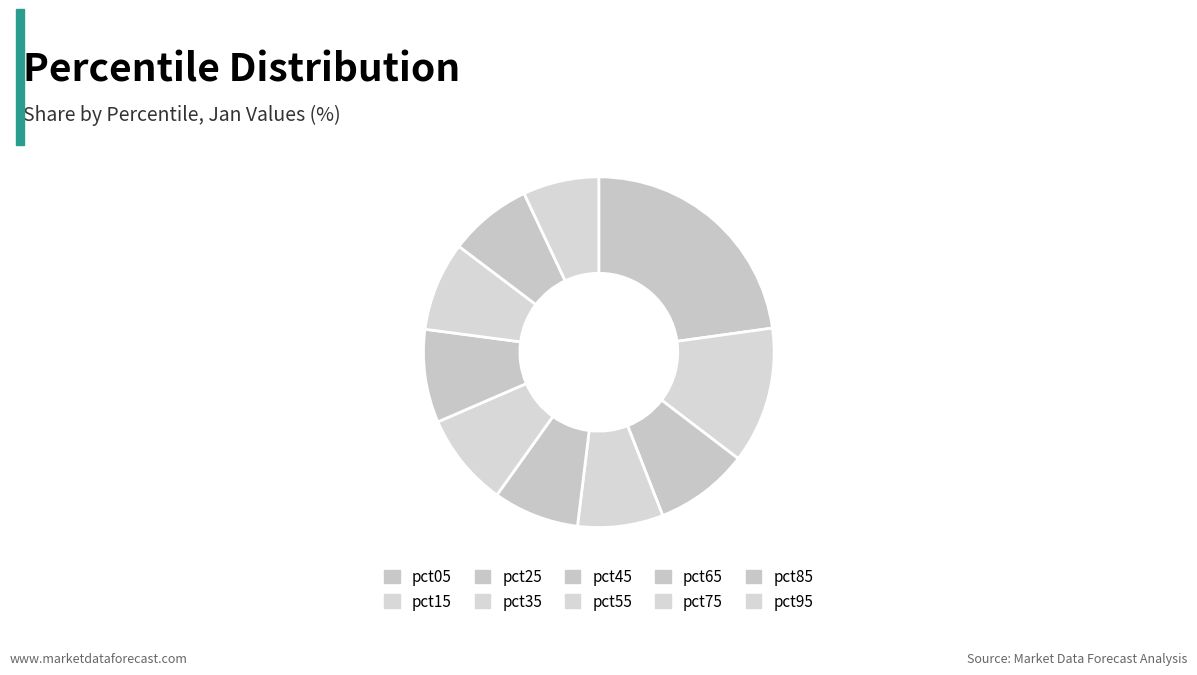

Is there any slice that represents more than half of the pie?

No